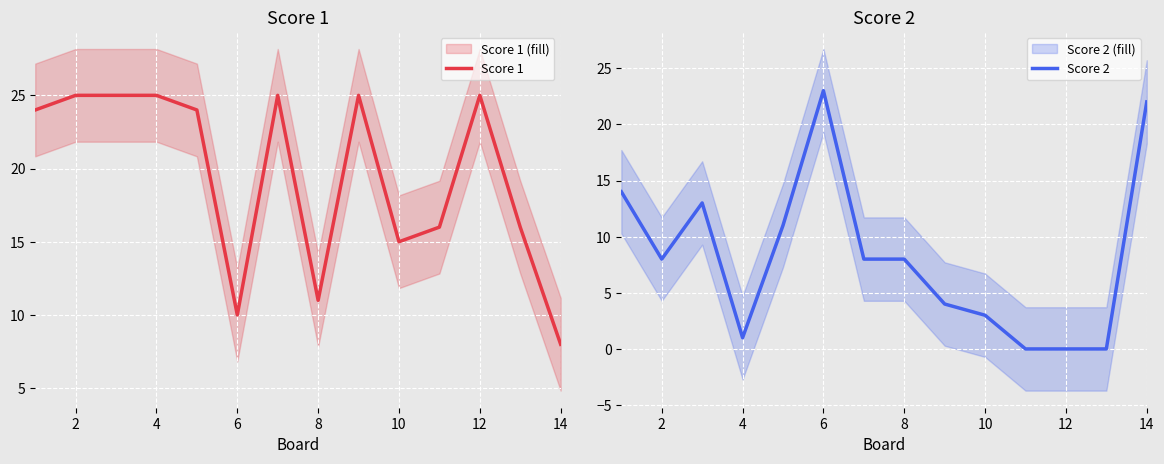

Which has a higher value, 9 or 10?

9